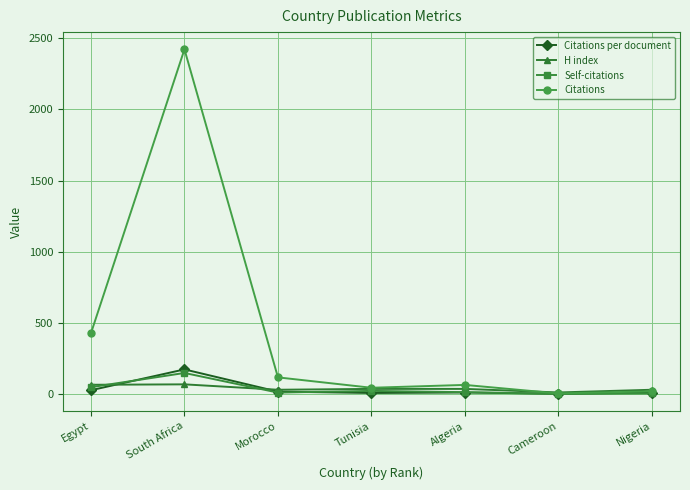

What are all the series names shown in the legend?

Citations per document, H index, Self-citations, Citations